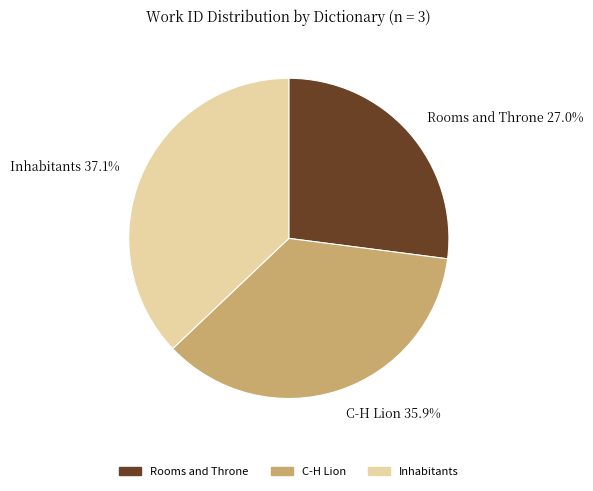

Which category has the smallest portion of the pie?

Rooms and Throne